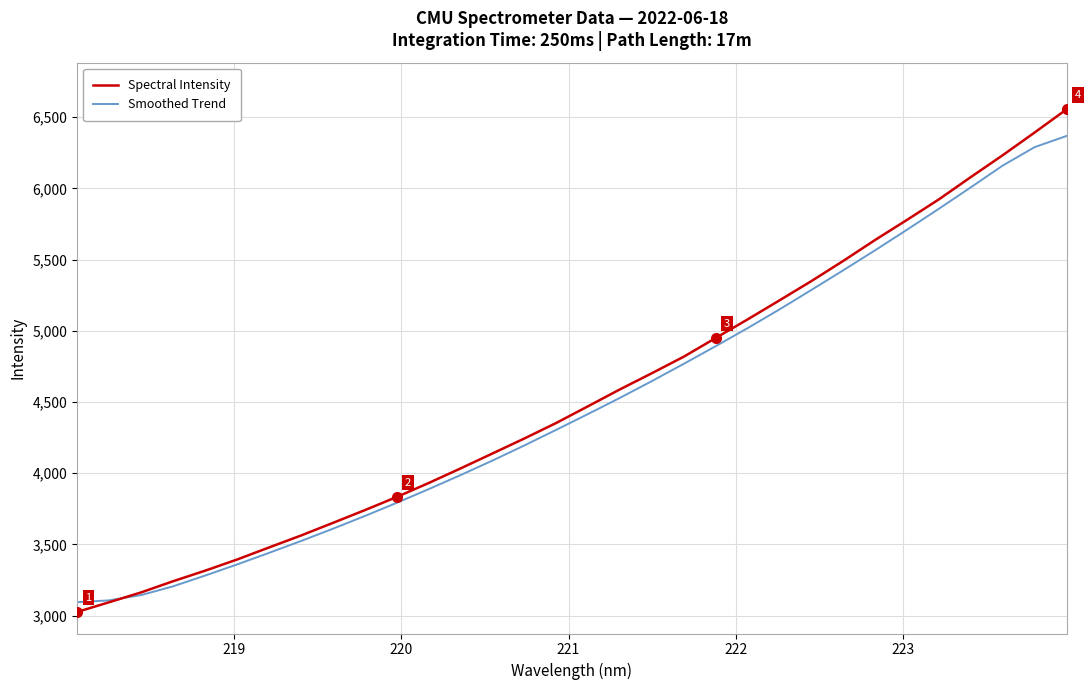

List the series in order of their peak value, lowest first.

Smoothed Trend, Spectral Intensity